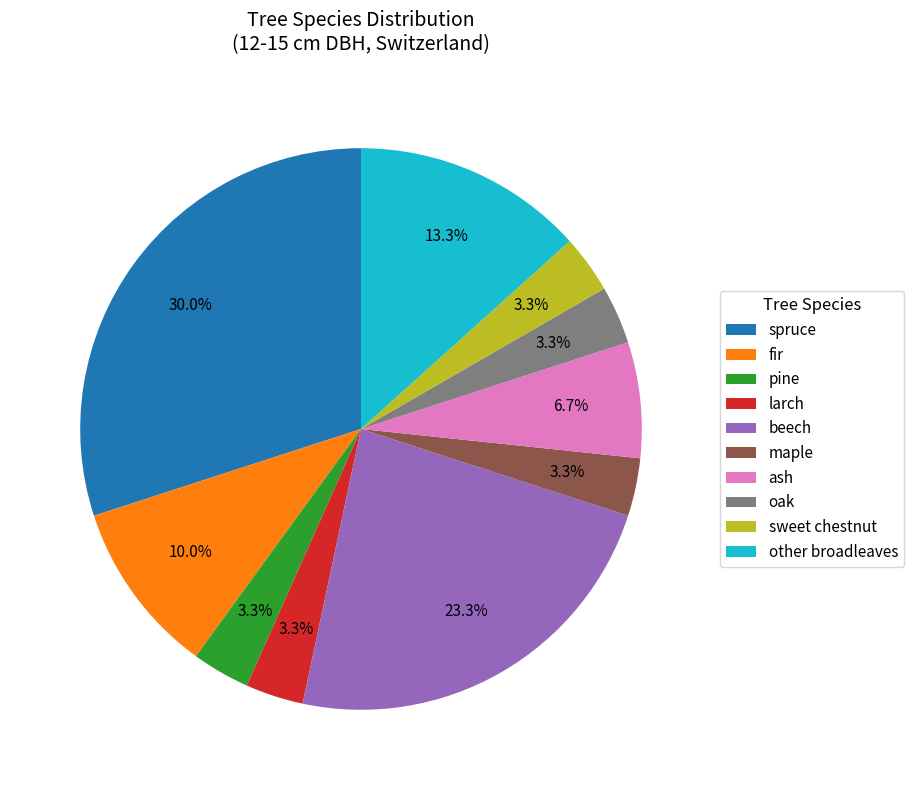

To the nearest percent, what portion does ash represent?

7%